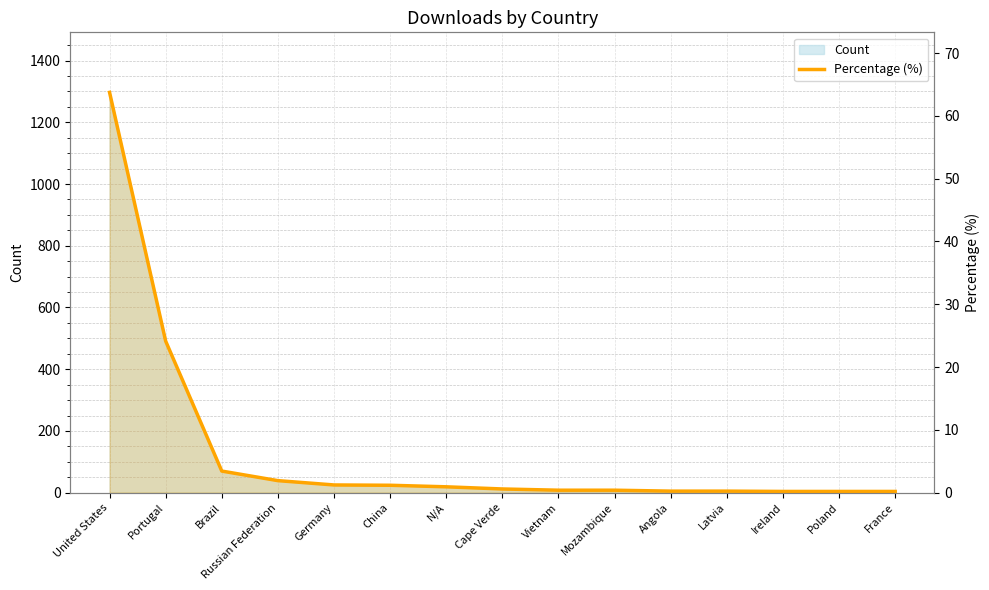

Read the value at Brazil.

3.4